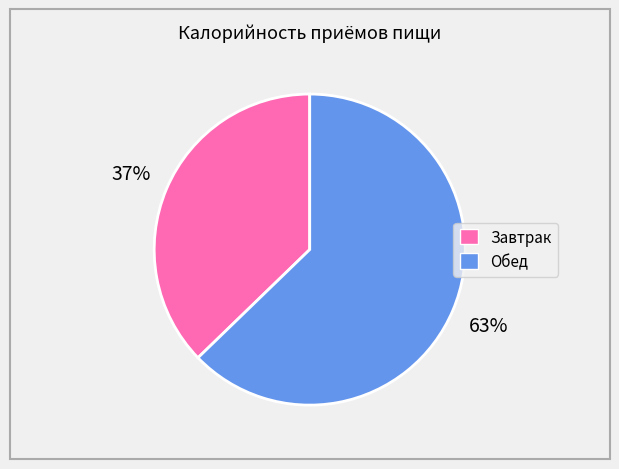

To the nearest percent, what is the combined percentage of Завтрак and Обед?

100%